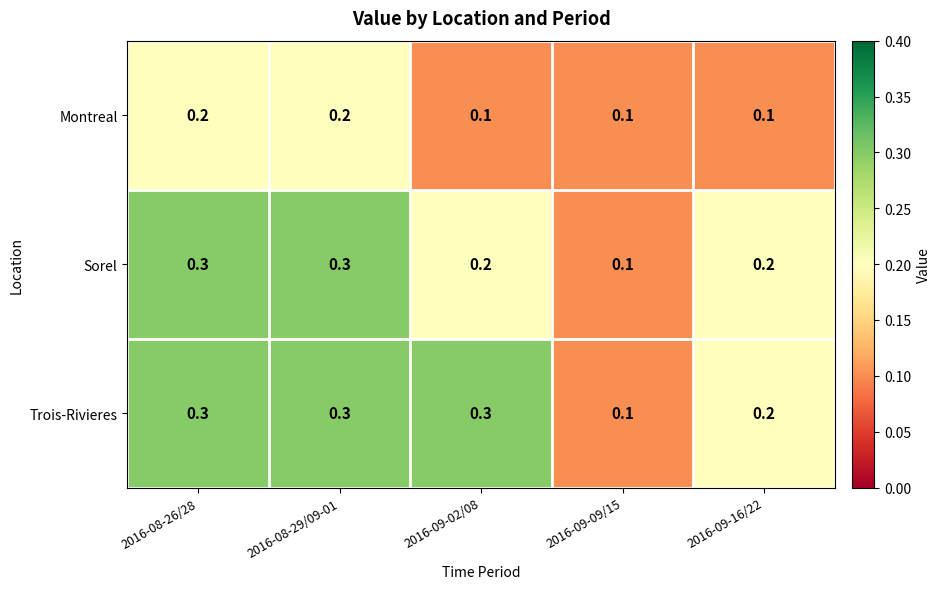

At how many categories does at least one series exceed 0?

5